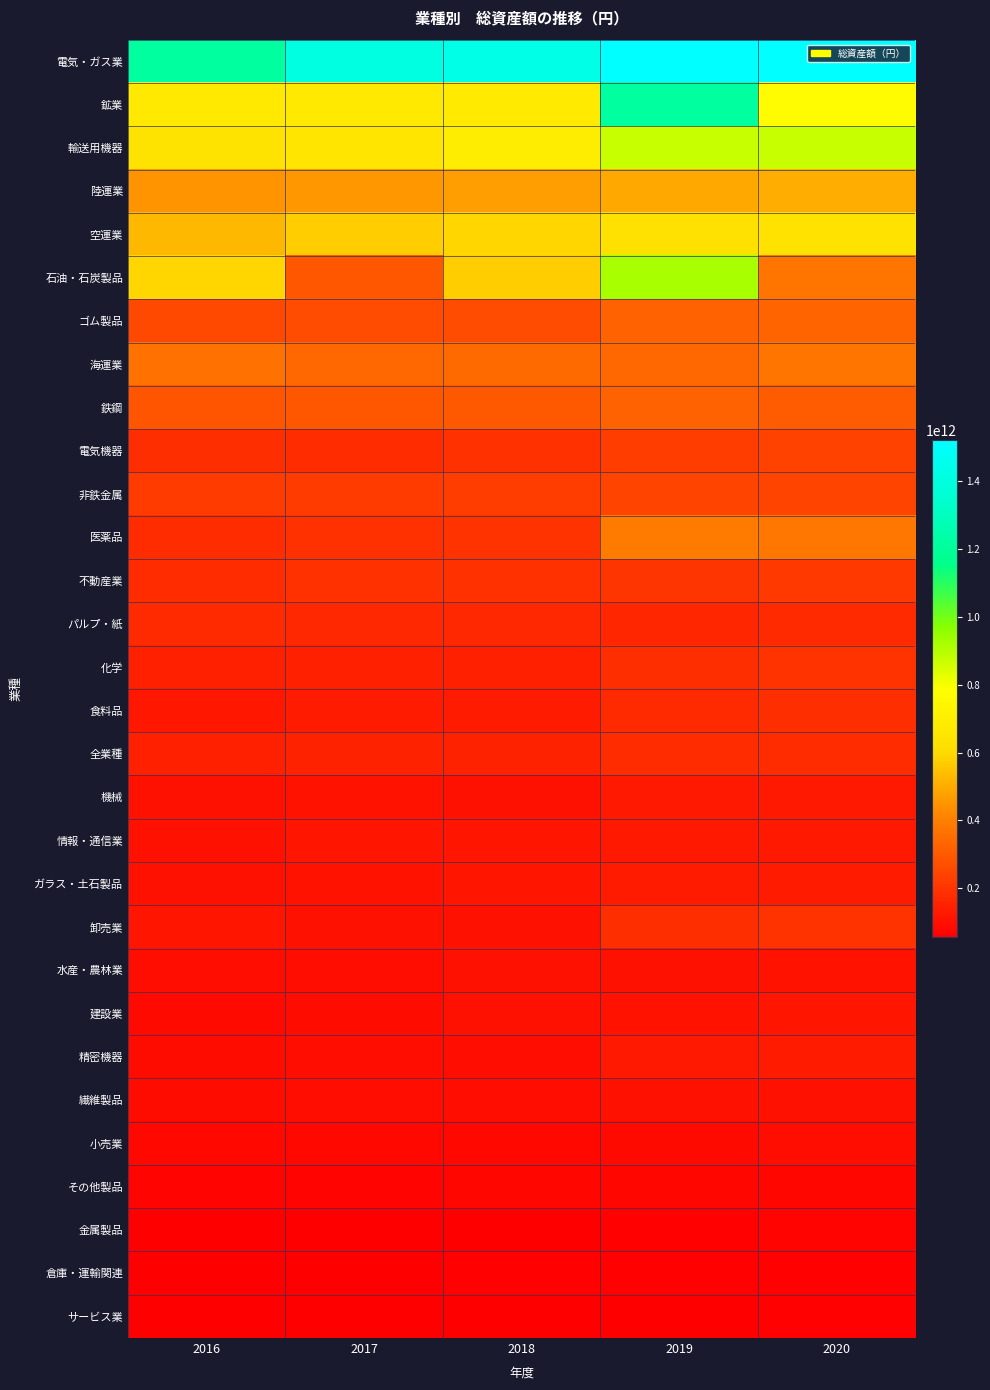

Which series changed the most between 2016 and 2018?

電気・ガス業